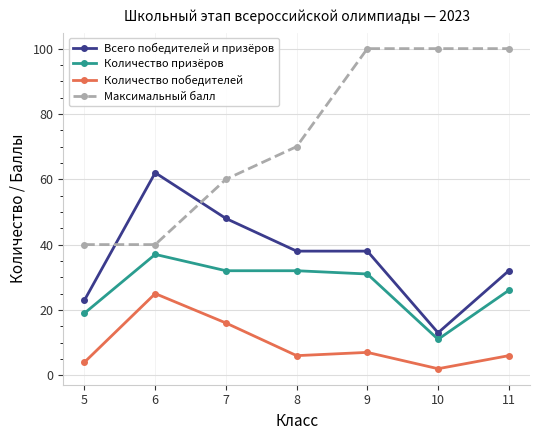

What is the value of the Всего победителей и призёров point at the 3rd from the left?

48